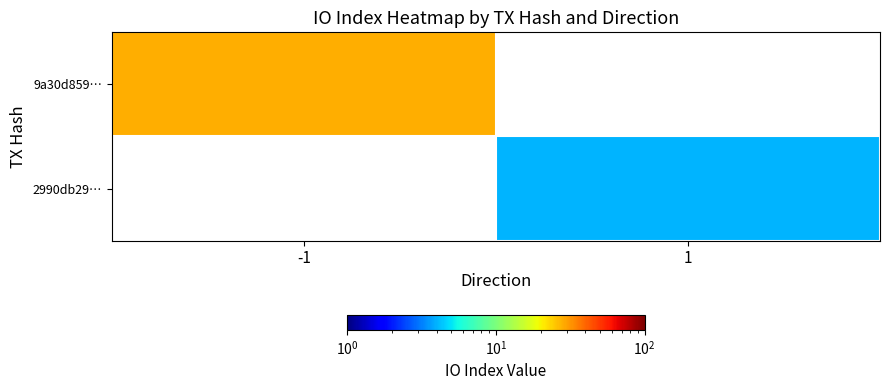

How many distinct data groups are displayed?

2